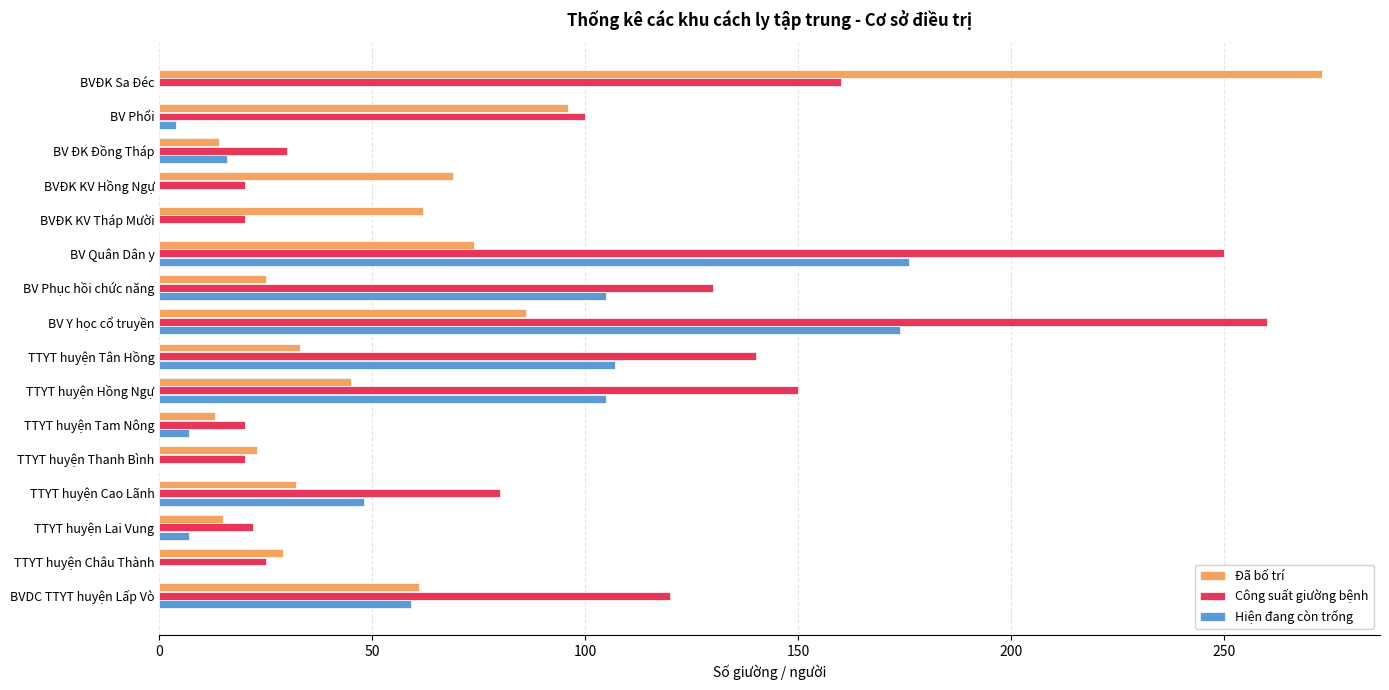

What is the sum of the Hiện đang còn trống values at TTYT huyện Tân Hồng and TTYT huyện Châu Thành?

107